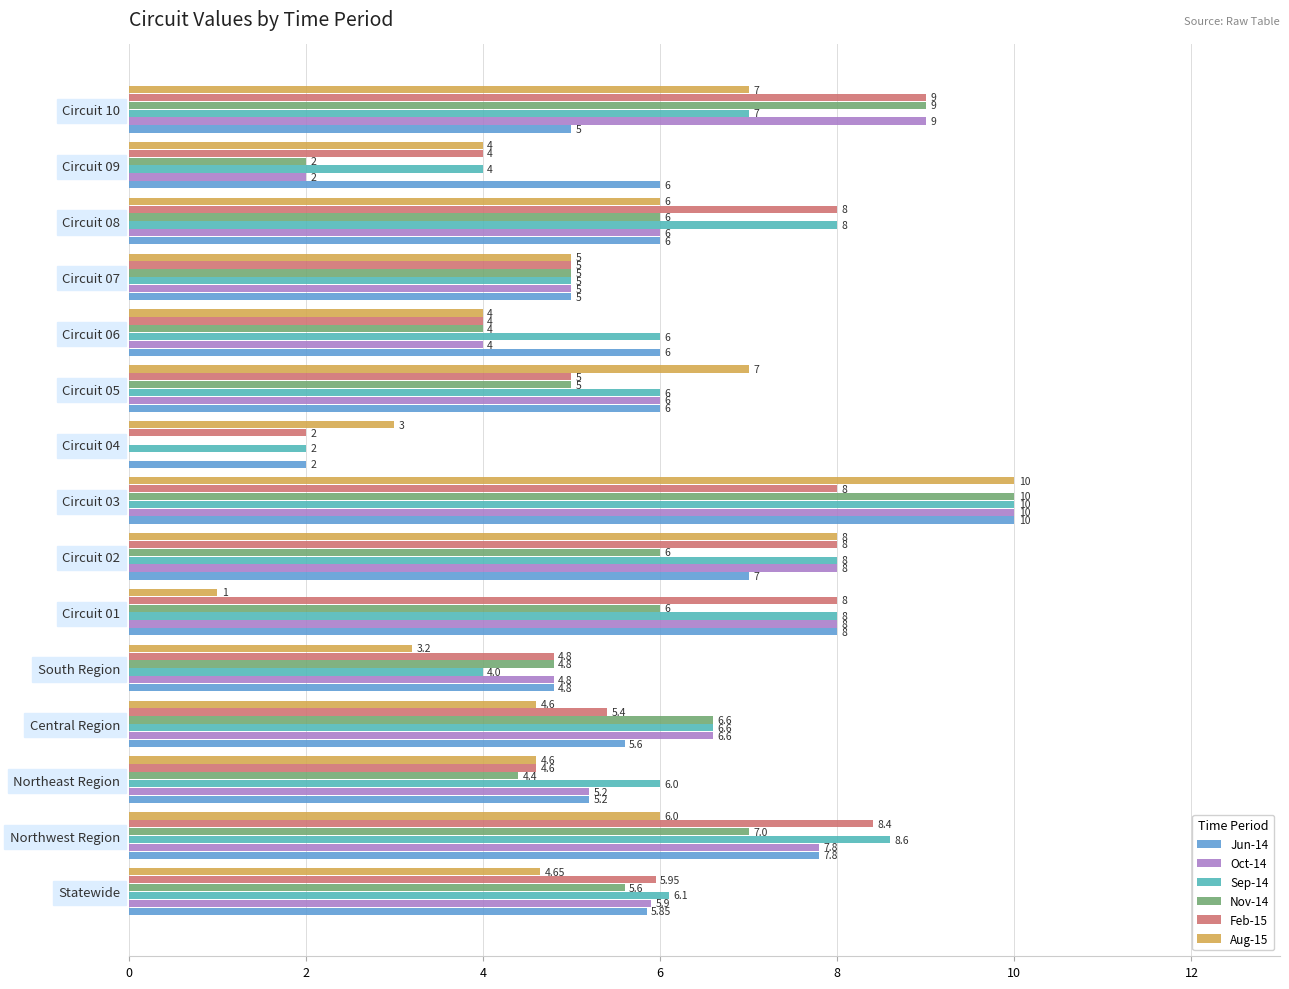

Is the value of Feb-15 at Circuit 05 greater than the value of Oct-14 at Circuit 09?

Yes